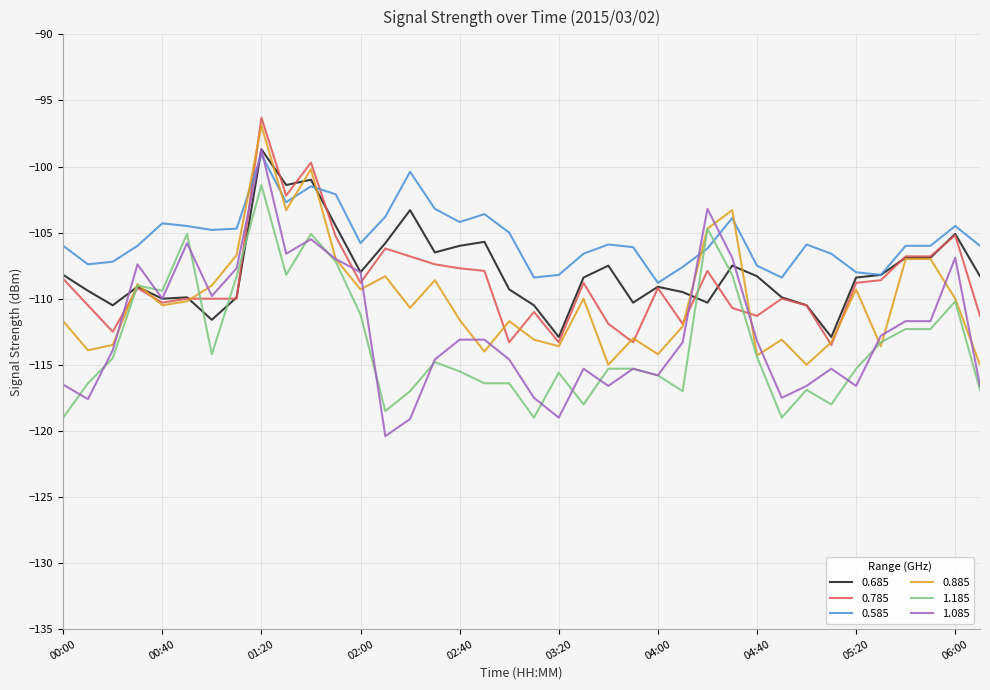

True or false: 1.185 has more than 0 interior local peaks.

True